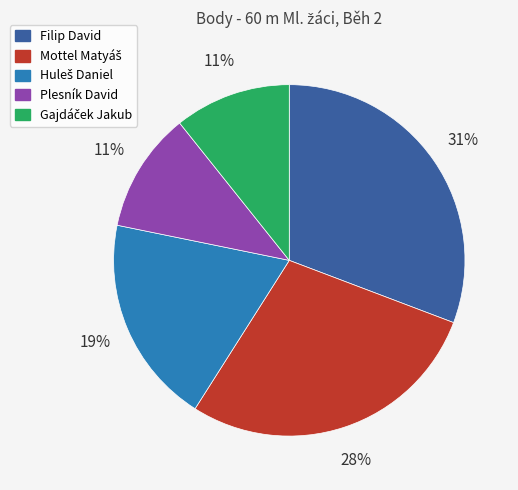

To the nearest percent, what is the difference between the largest and smallest slice percentages?

20%